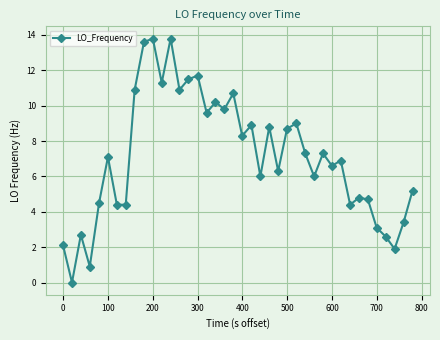

True or false: there are more than 1 points higher than both neighbors.

True